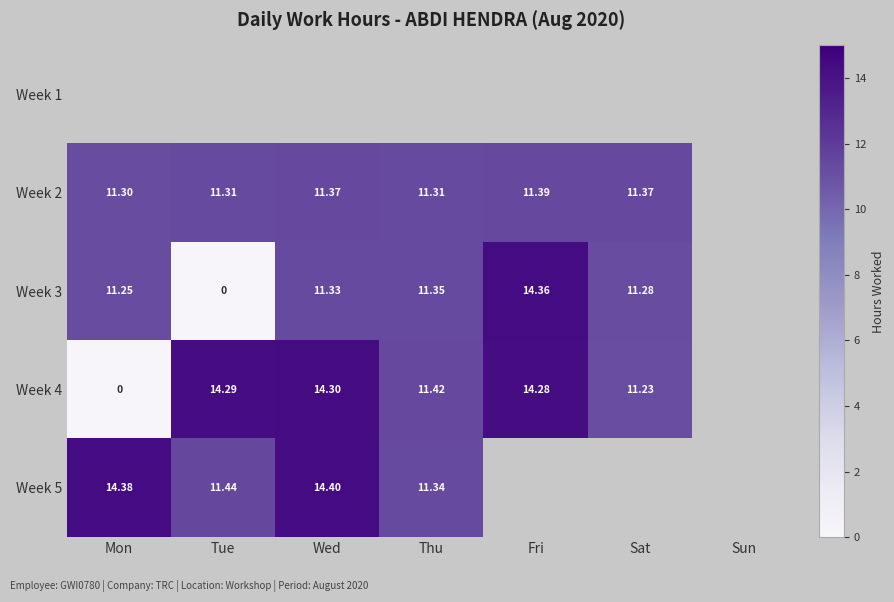

Is the value of Week 3 at Mon greater than the value of Week 4 at Thu?

No